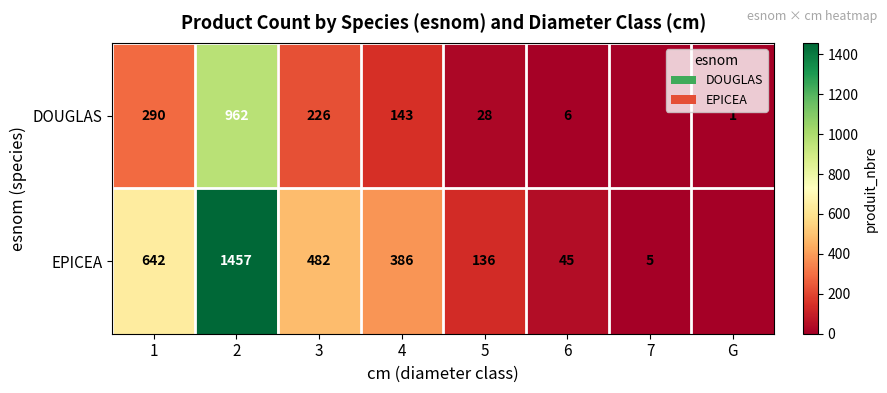

What is the difference between the highest and lowest values at G?

1